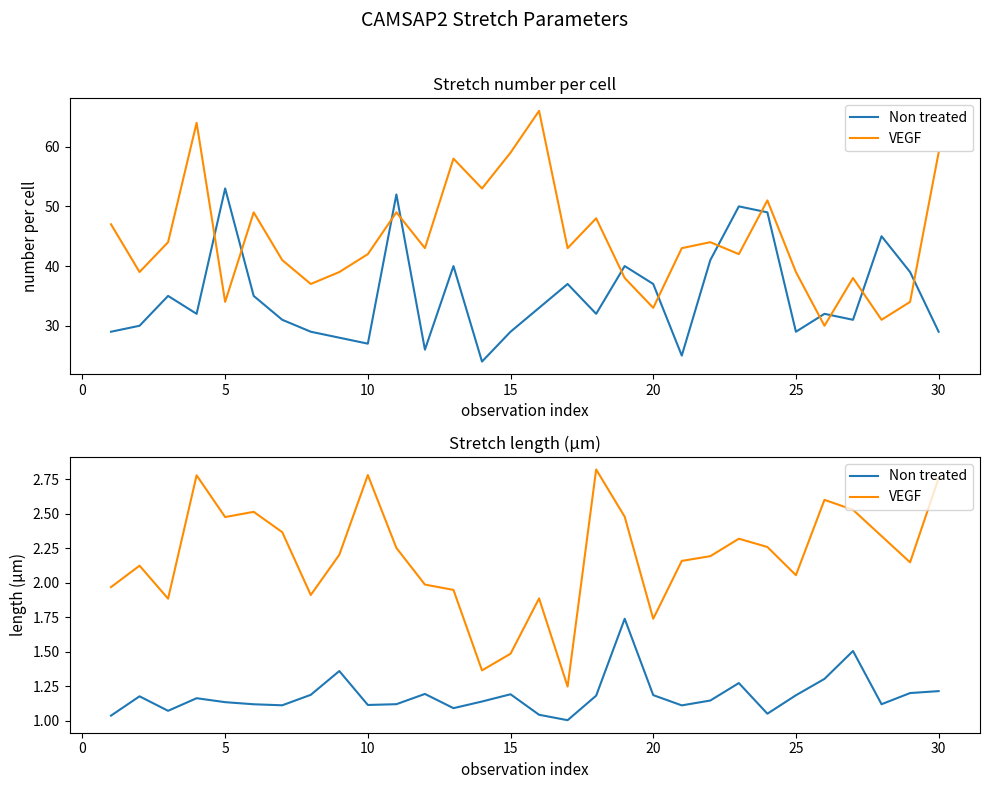

Is the value of VEGF at 18 greater than the value of Non treated at 5?

Yes